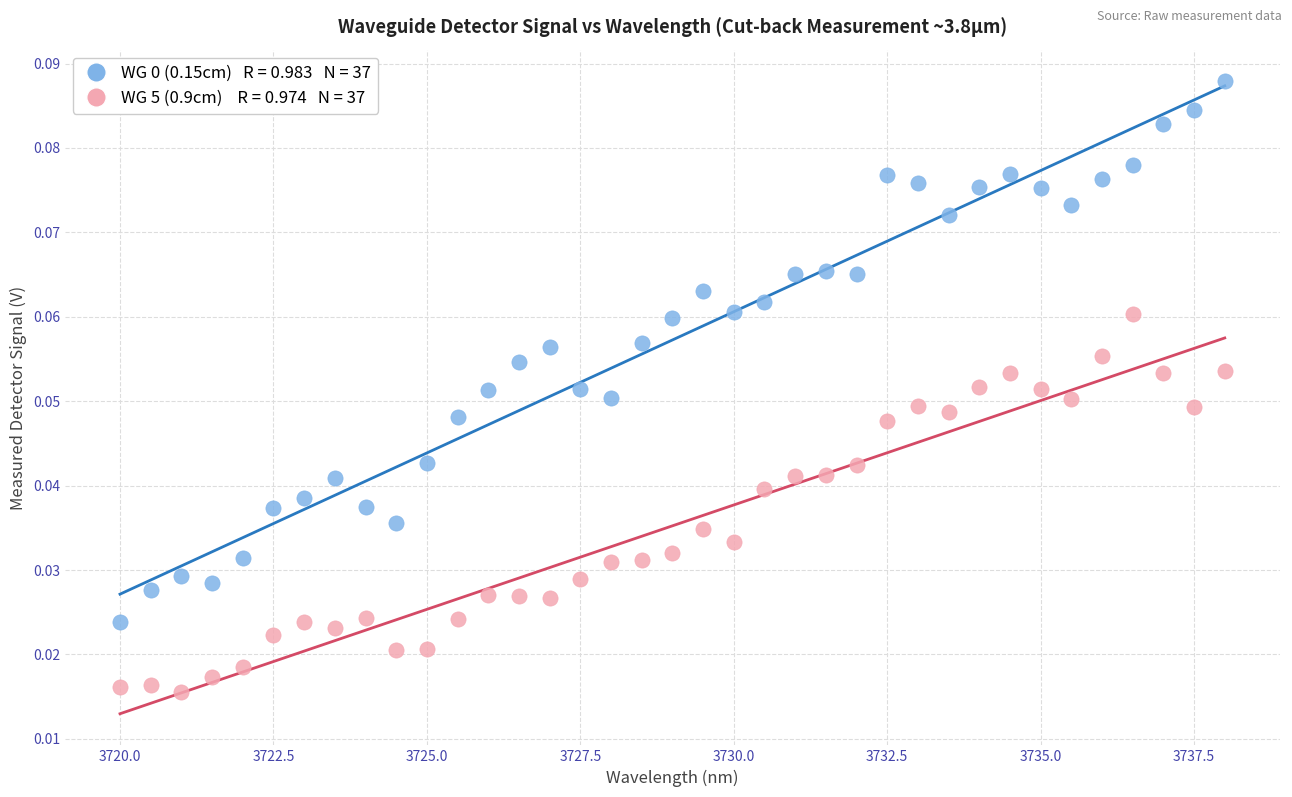

Across all data points, what is the range of X values (max minus min)?

18.0